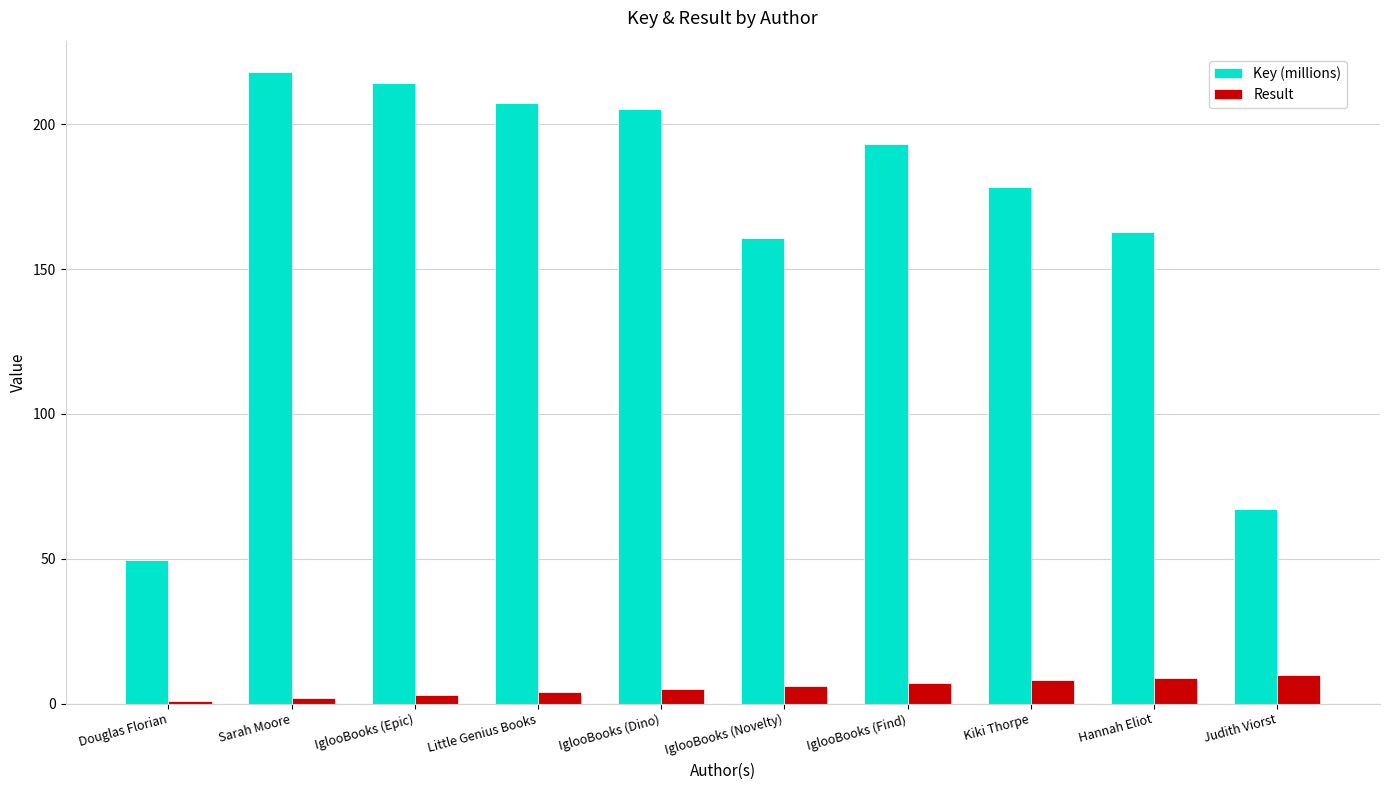

What is the label of the 4th bar from the left?

Little Genius Books